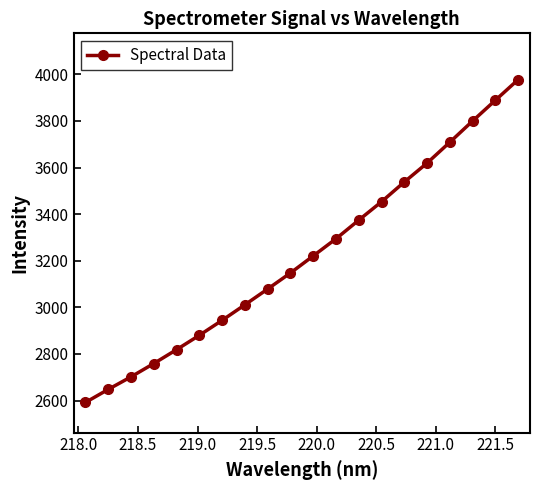

What is the value of the 14th point from the left?

3453.2